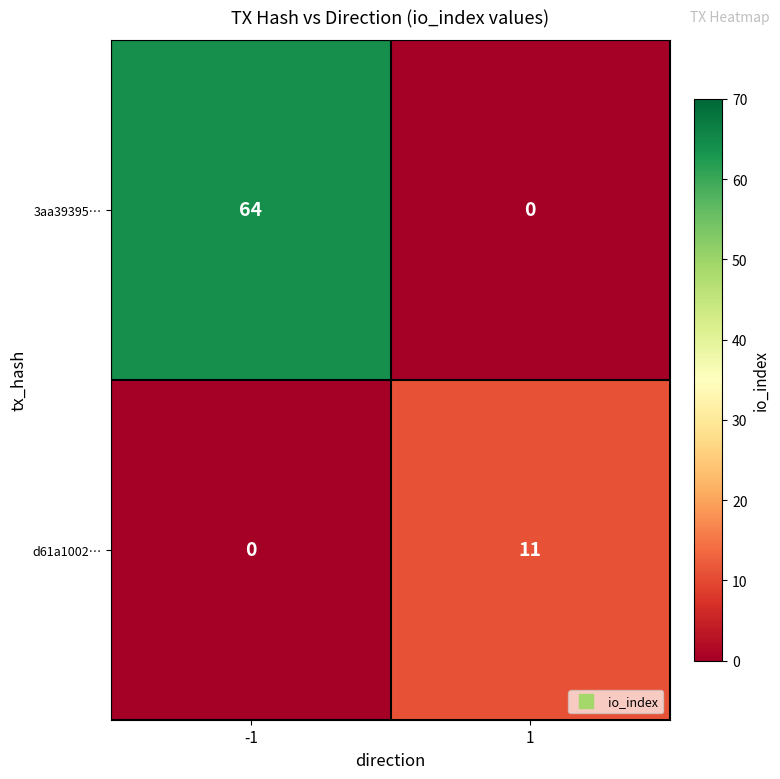

What is the difference between the 3aa39395… values at 1 and -1?

64